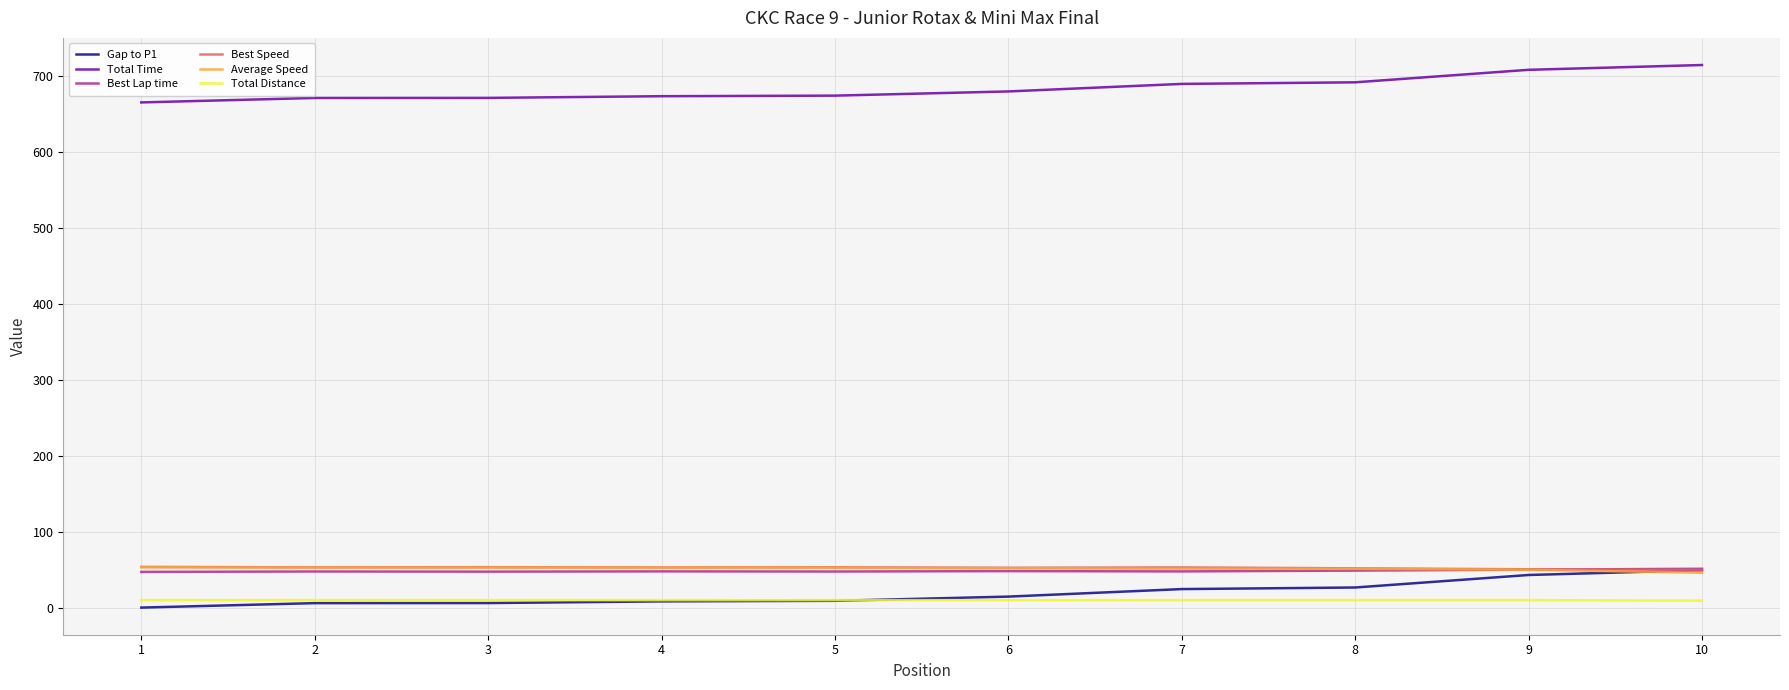

What is the total value across all series at 5?

845.7